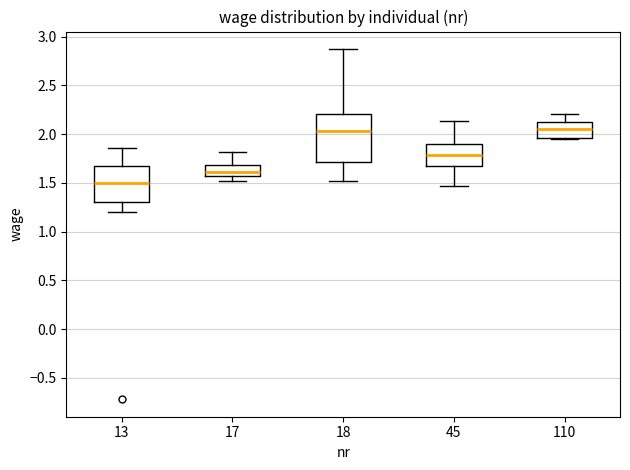

Reading left to right, read every box against the y-axis: the position of its median line, the range the box covers, and the ends of its whiskers. The values are not printed on the chart, so give them approximately, as read against the axis.

13: median 1.50, box 1.30 to 1.70, whiskers 1.20 to 1.85
17: median 1.60, box 1.55 to 1.70, whiskers 1.50 to 1.80
18: median 2.05, box 1.70 to 2.20, whiskers 1.50 to 2.85
45: median 1.80, box 1.65 to 1.90, whiskers 1.45 to 2.15
110: median 2.05, box 1.95 to 2.15, whiskers 1.95 to 2.20